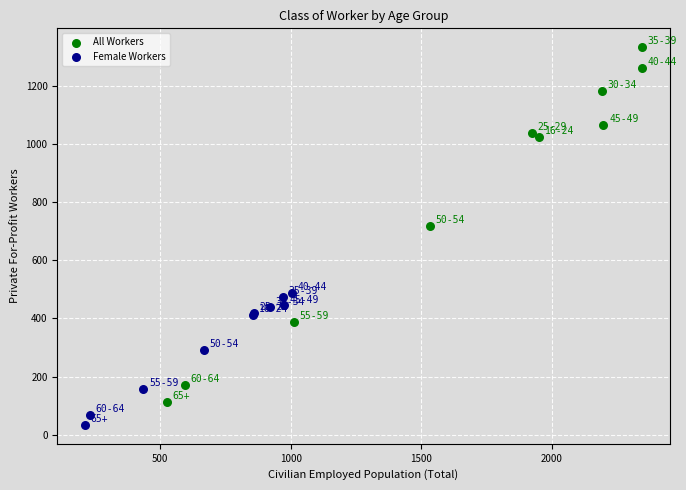

Which series reaches the maximum Y coordinate?

All Workers